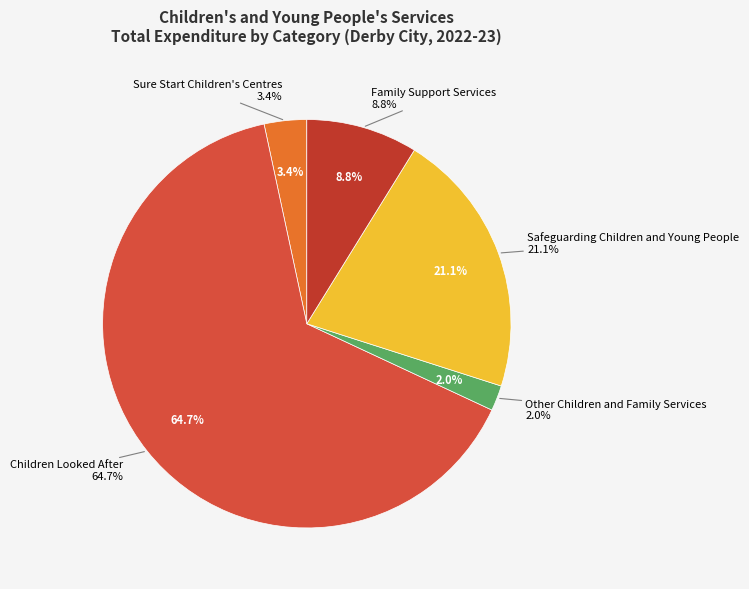

Which has a higher value, Safeguarding Children and Young People or Family Support Services?

Safeguarding Children and Young People